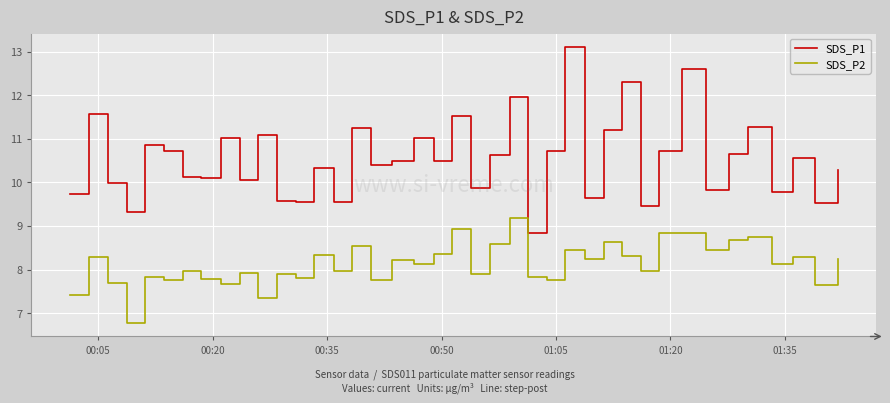

Which series has the largest range (max minus min)?

SDS_P1